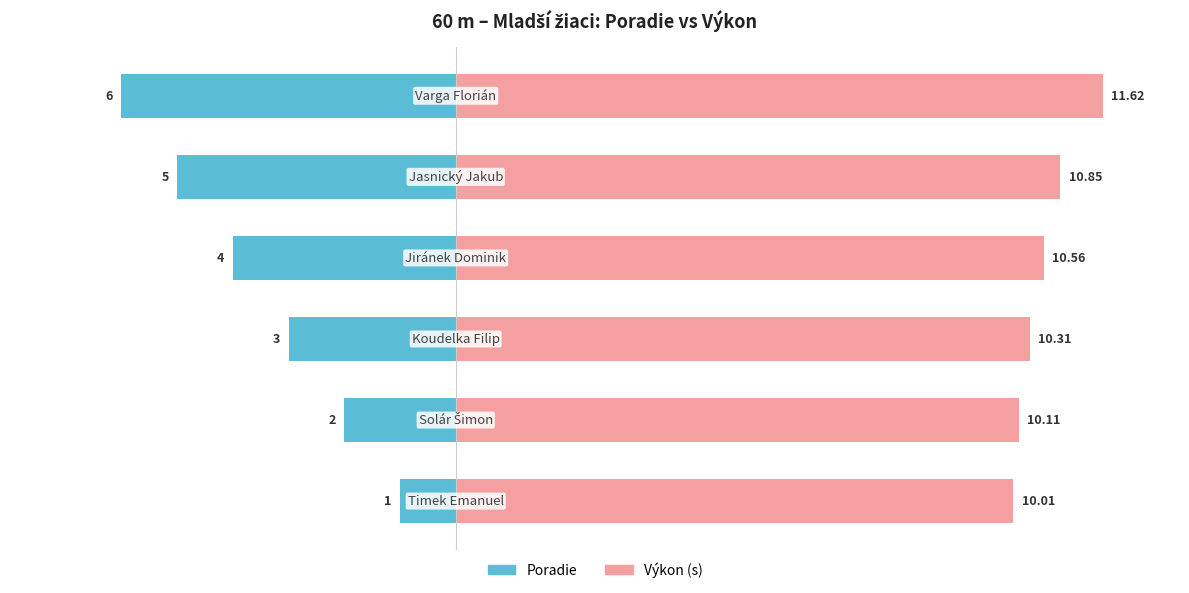

Reading left to right, list all the values displayed in this chart.

Poradie: −10.0=-1.0	−7.5=-2.0	−5.0=-3.0	−2.5=-4.0	0.0=-5.0	2.5=-6.0
Výkon (s): −10.0=10.0	−7.5=10.1	−5.0=10.3	−2.5=10.6	0.0=10.8	2.5=11.6